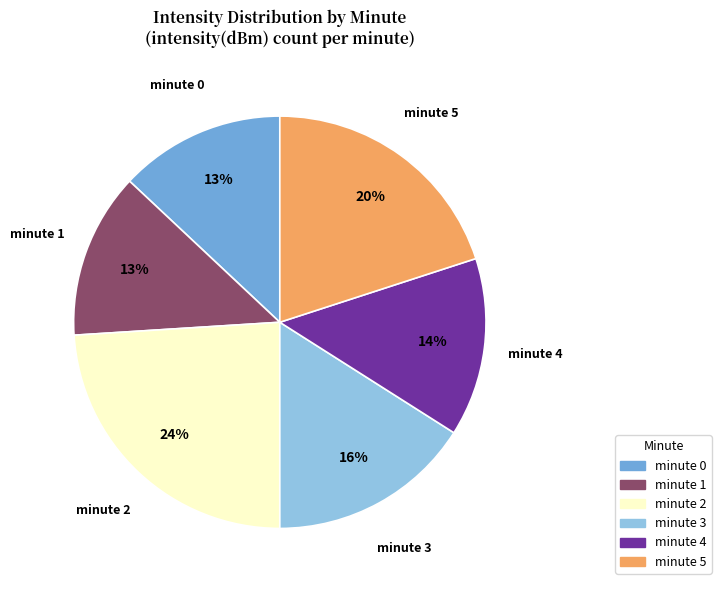

Do minute 3 and minute 1 together represent more than half of the pie?

No